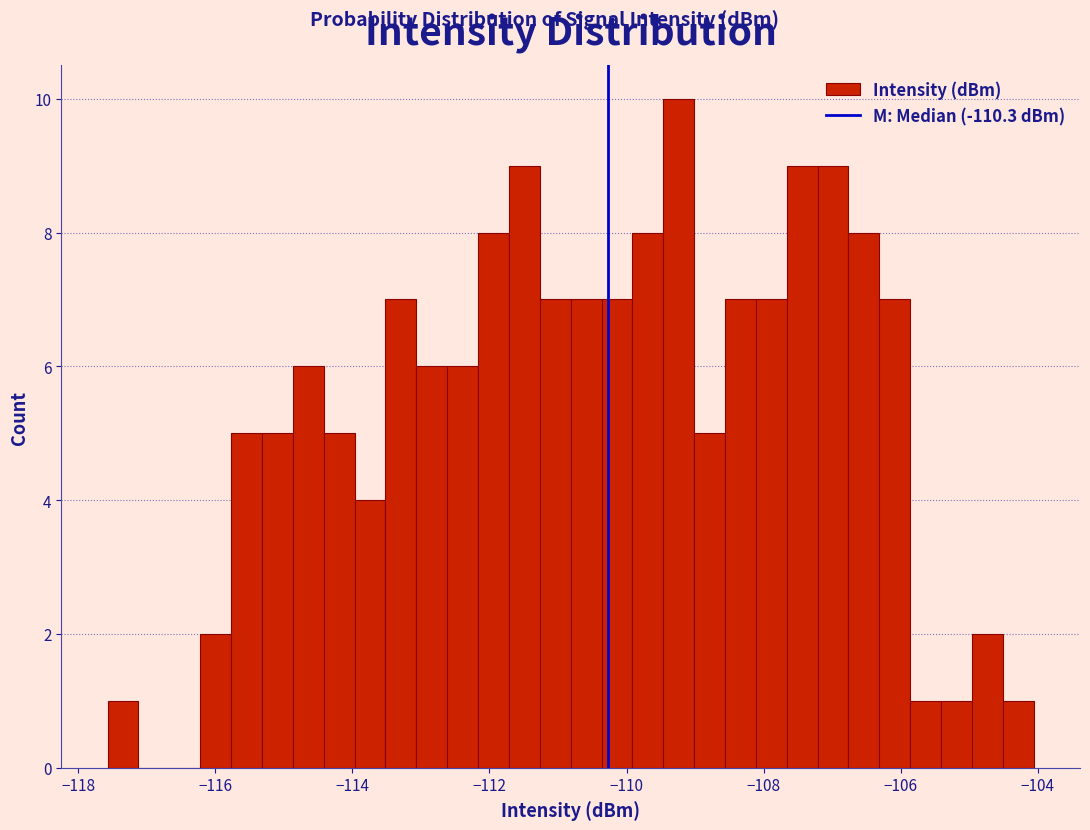

Read against the x-axis, roughly where is the centre of the tallest bar?

-109.2